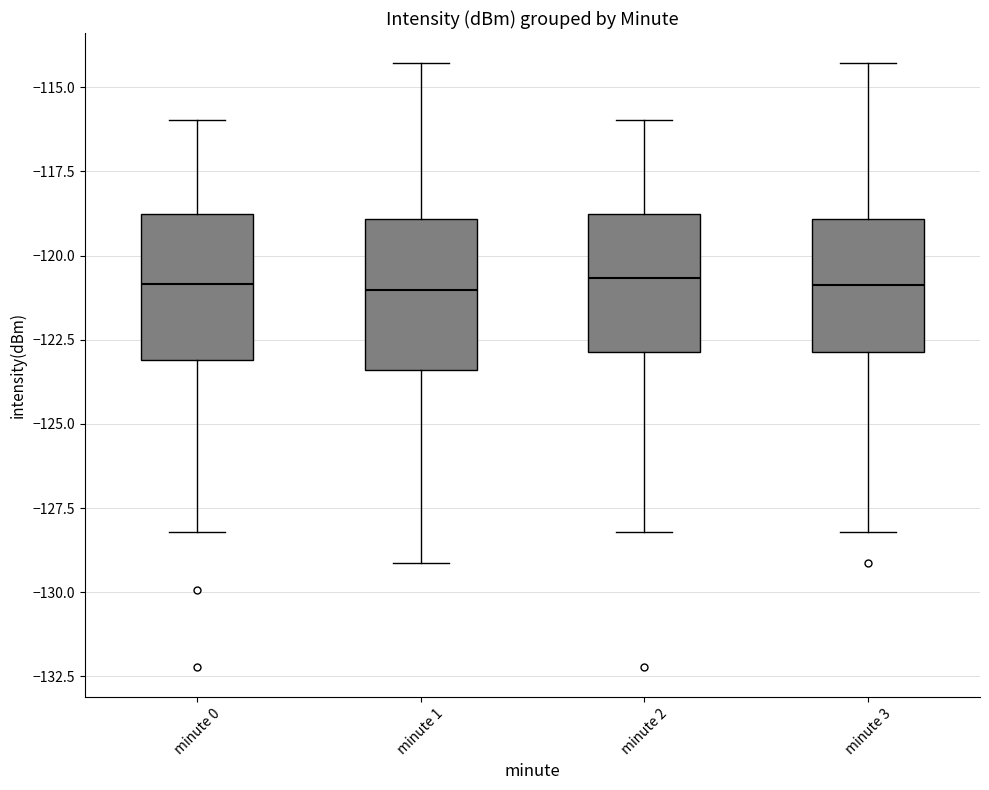

Where does the upper whisker of the box for minute 2 end on the y-axis? The values are not printed on the chart, so give them approximately, as read against the axis.

-116.0